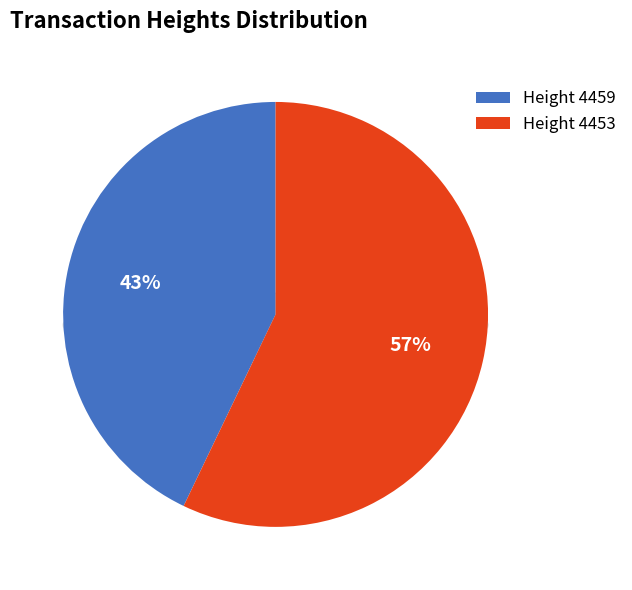

What is the majority slice?

4453